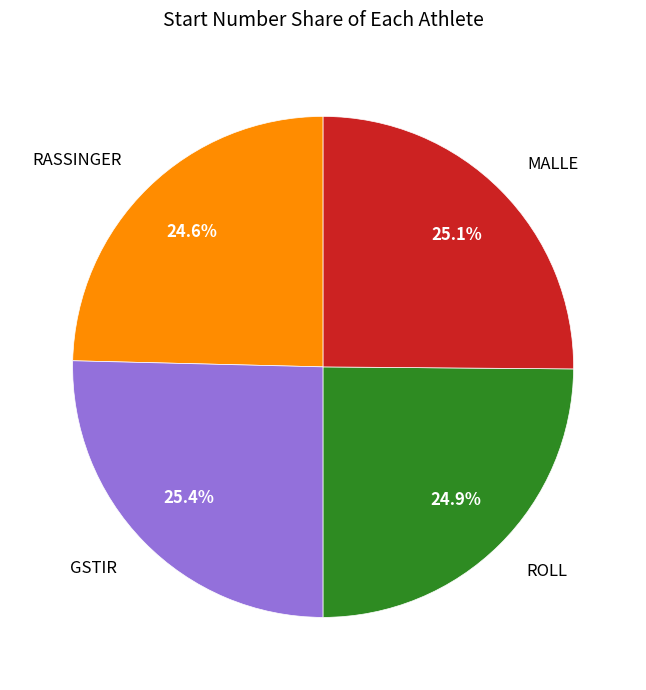

To the nearest percent, what is the difference between the largest and smallest slice percentages?

1%